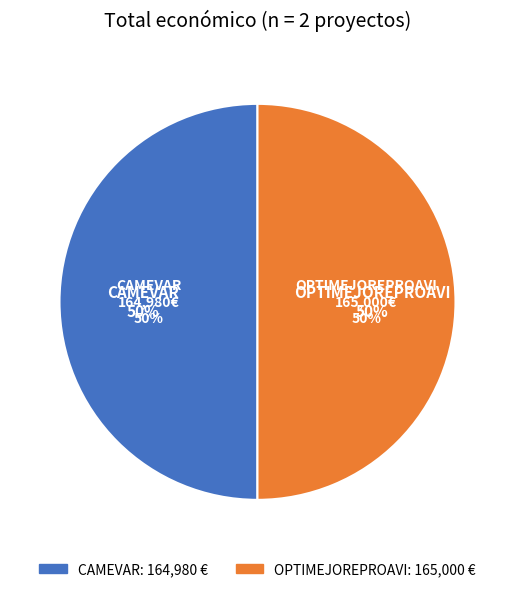

Which category has the smallest portion of the pie?

CAMEVAR